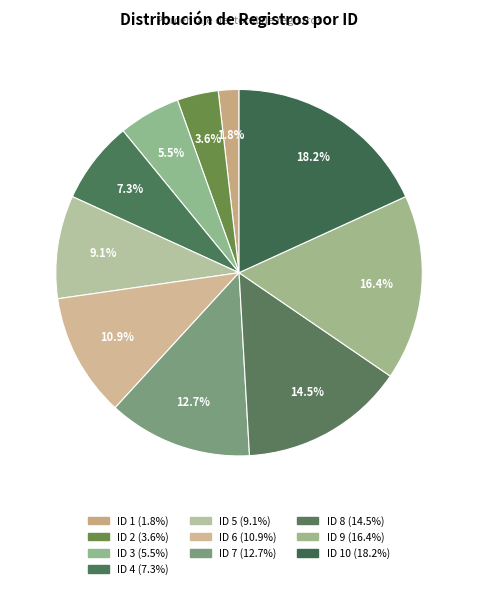

Count the number of slices in the pie.

10